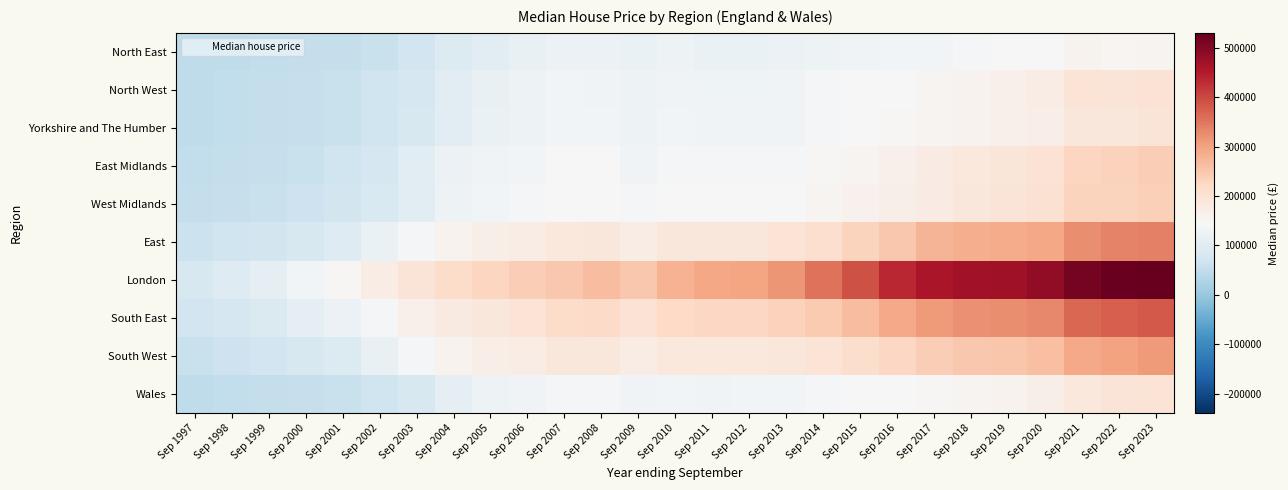

Rank the series at Sep 2014 from highest to lowest value.

London, South East, East, South West, West Midlands, East Midlands, Yorkshire and The Humber, Wales, North West, North East